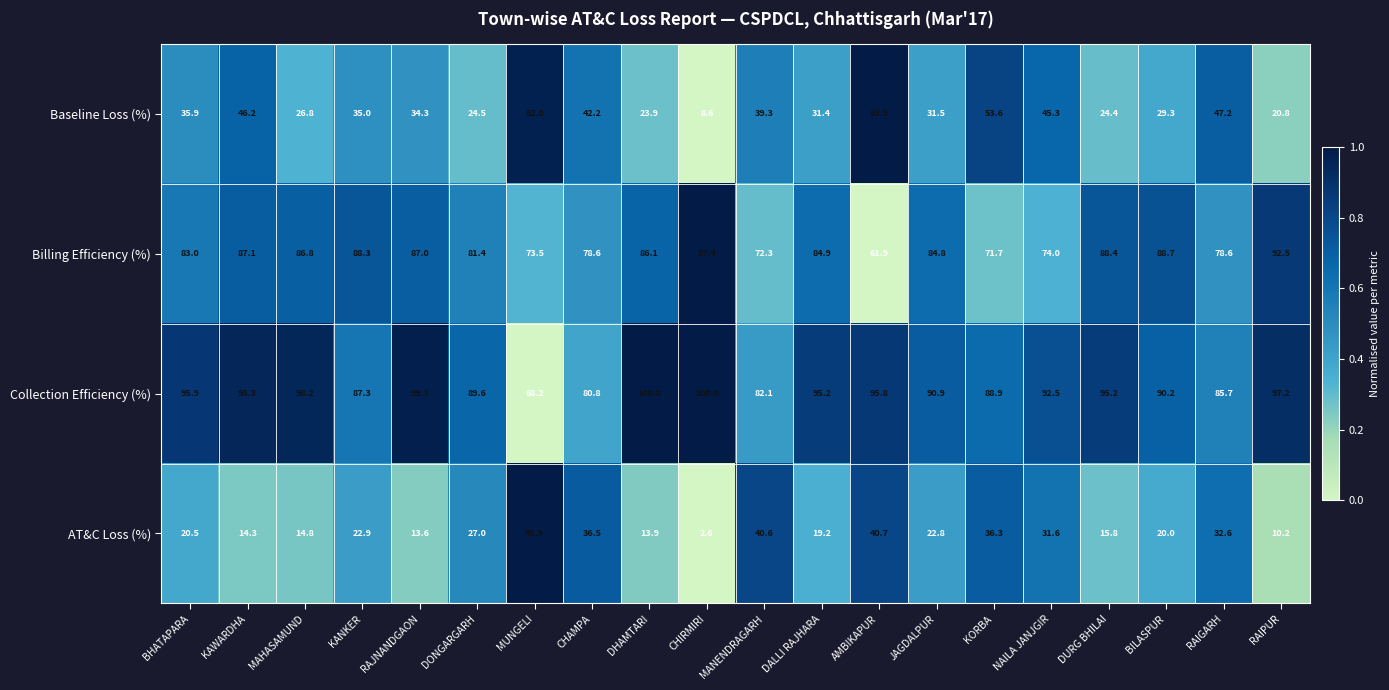

Which category has the lowest value across all series?

CHIRMIRI